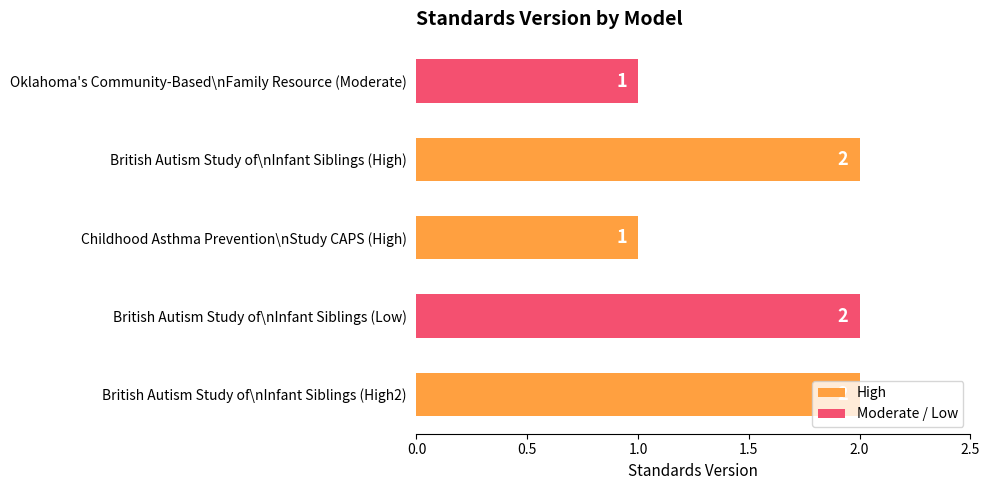

Are the bars horizontal?

Yes